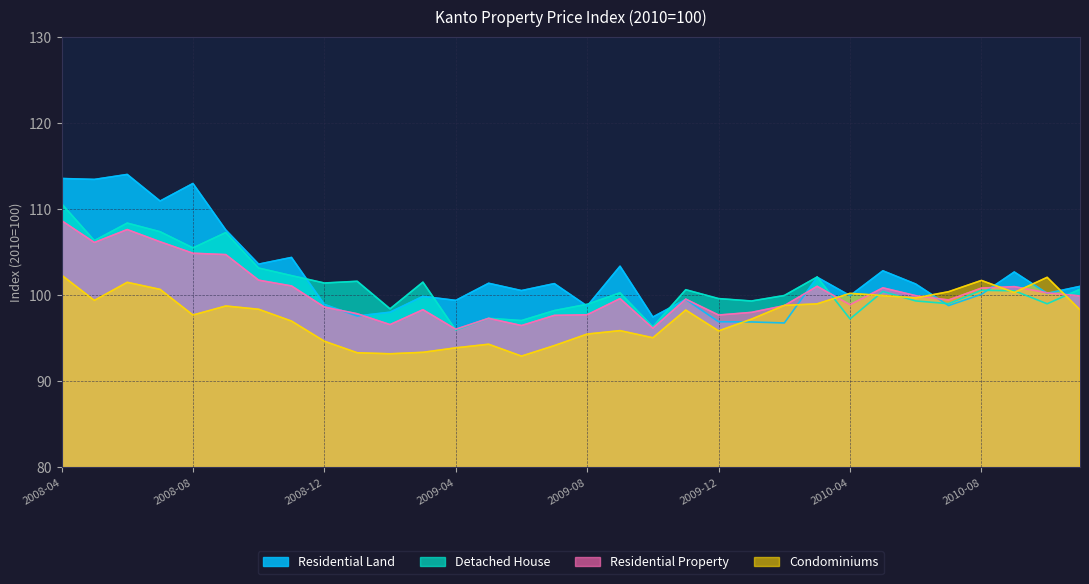

The value of Residential Property at 2010-07 is 99.4. True or false?

True